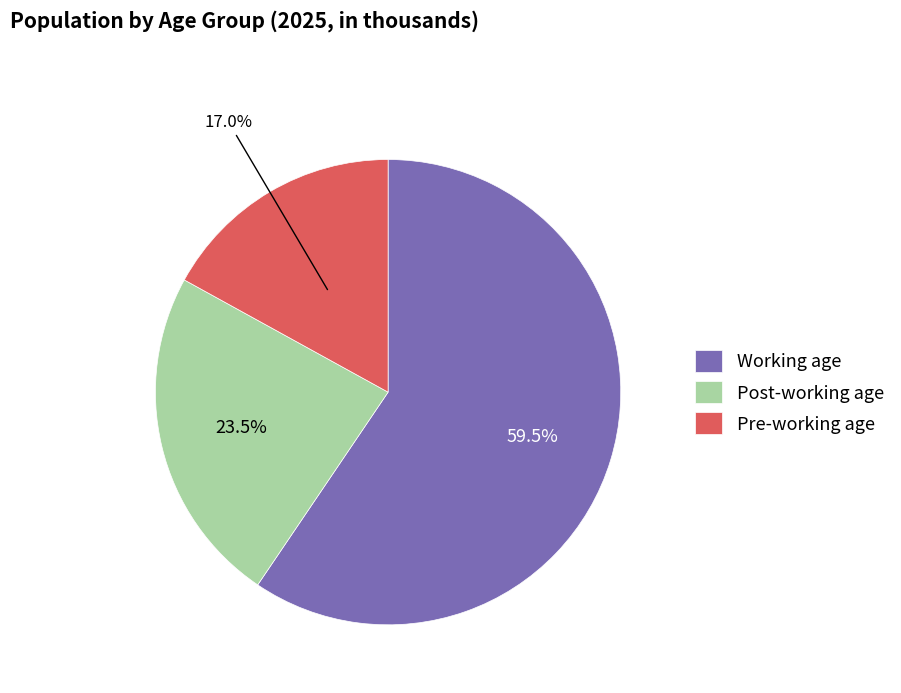

True or false: Pre-working age accounts for 31% of the total.

False